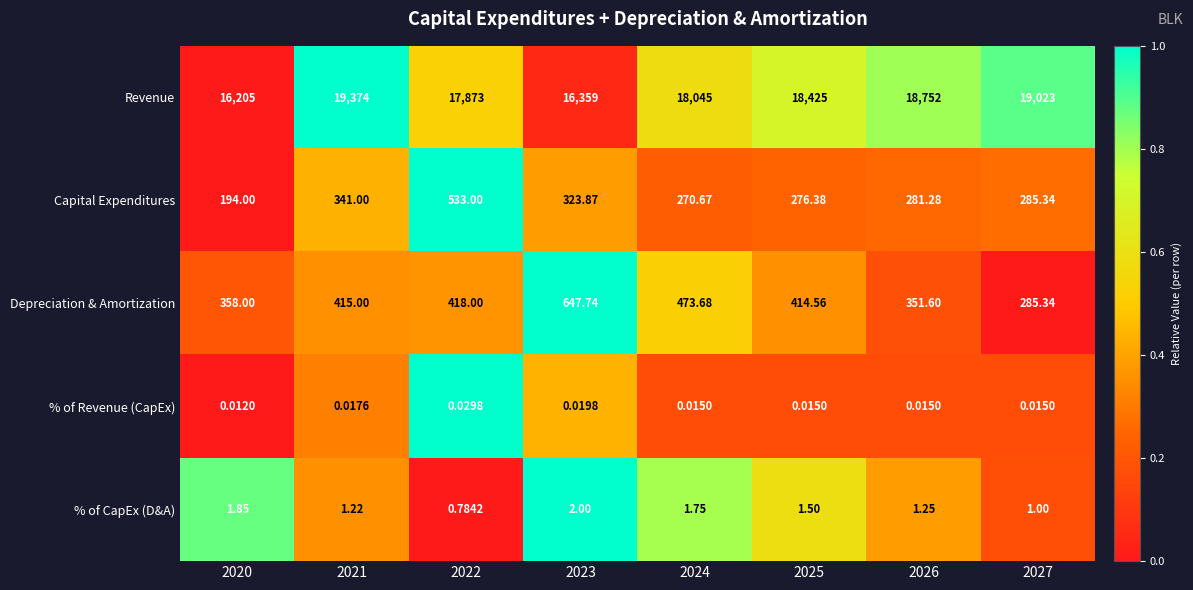

Which series has the largest total across all categories?

Revenue